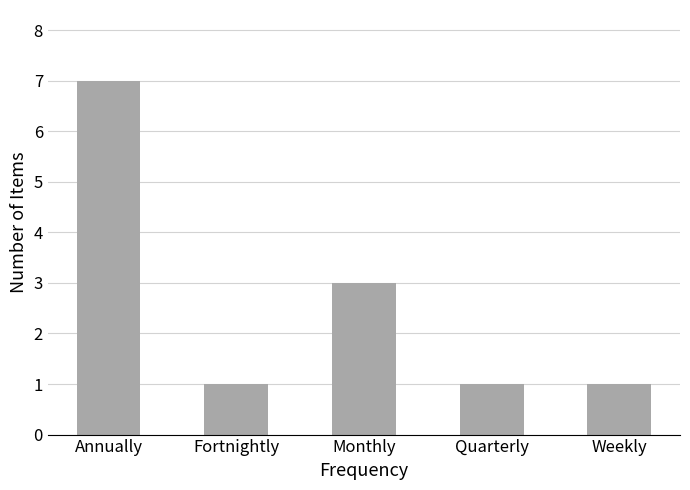

Which category has the highest value across all series?

Annually